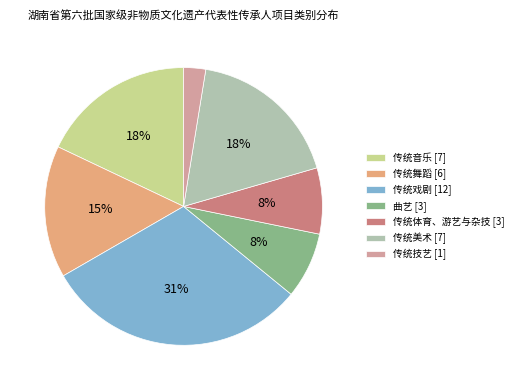

Is there any slice that represents more than half of the pie?

No